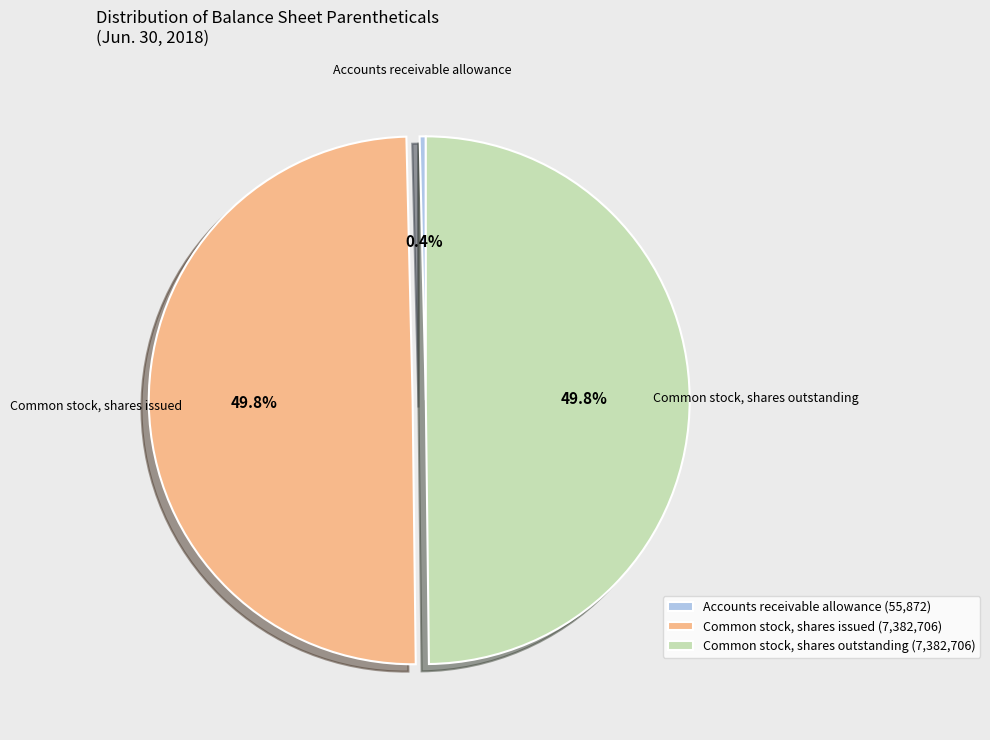

Between Accounts receivable allowance (55,872) and Common stock, shares outstanding (7,382,706), which is larger?

Common stock, shares outstanding (7,382,706)